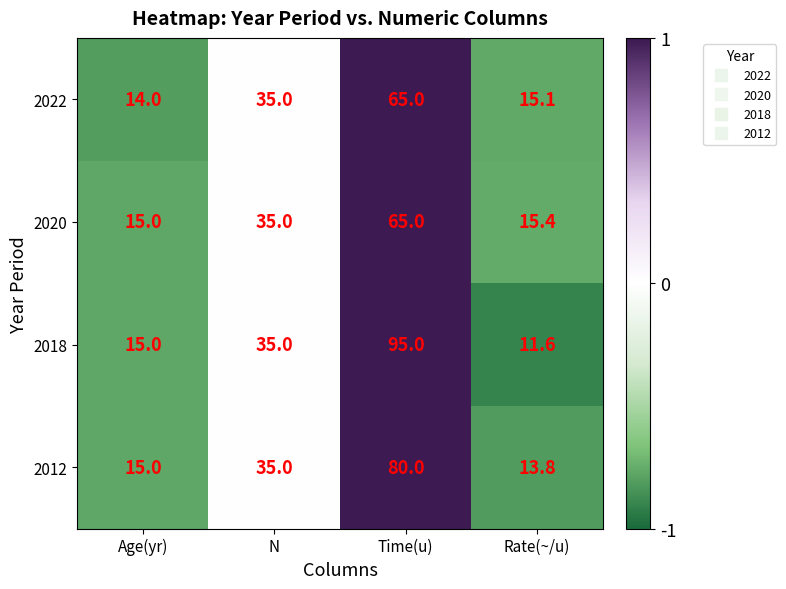

How many data points in 2012 are less than 35?

2